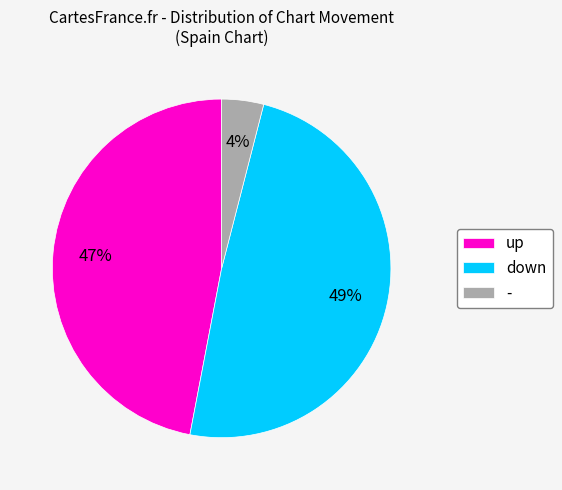

To the nearest percent, what portion does down represent?

49%